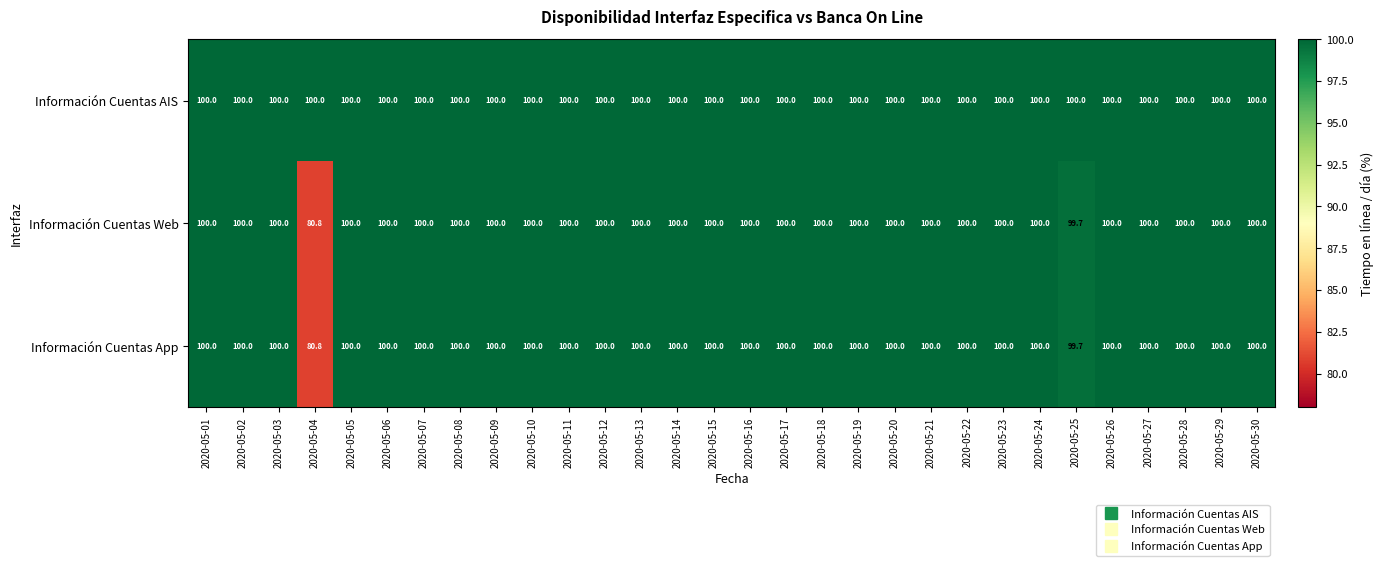

What is the maximum value shown in the chart?

100.0